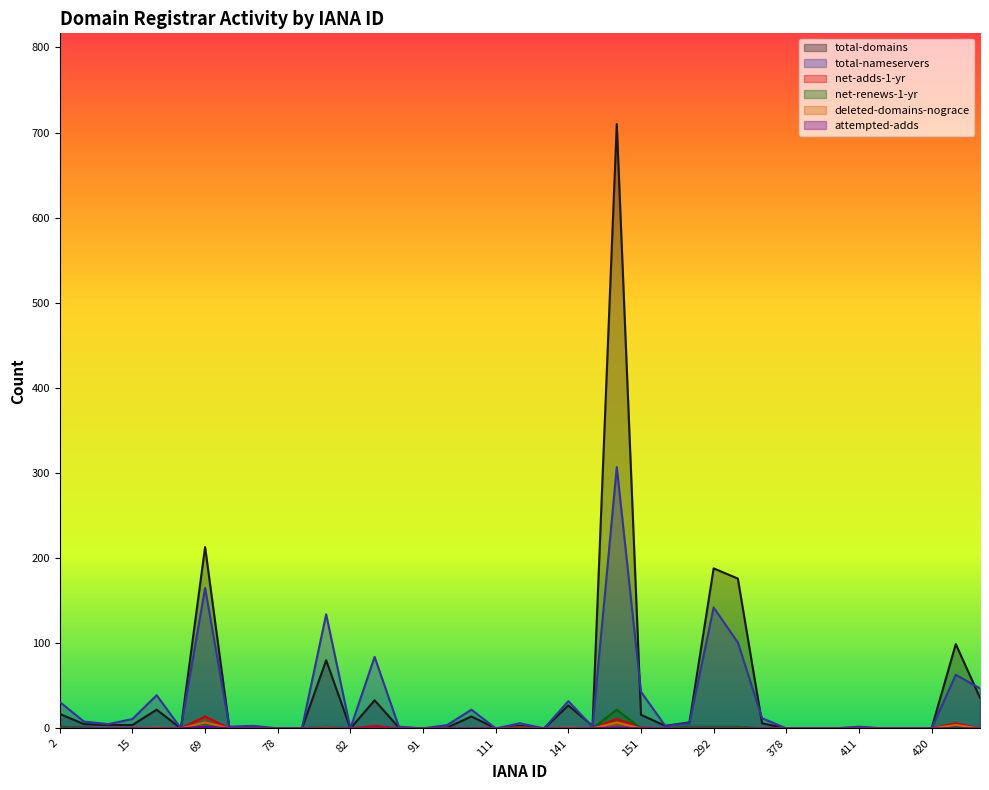

Which has a higher value, 244 or 411?

244